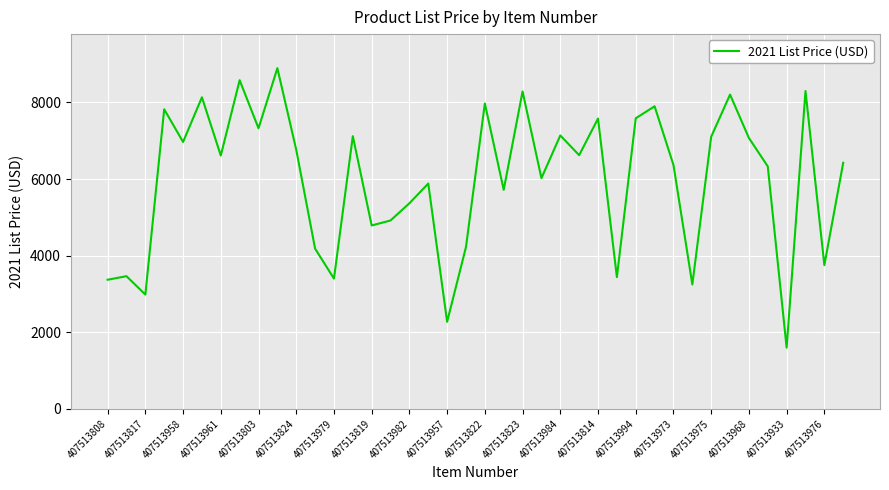

What is the difference between the maximum and minimum values?

7299